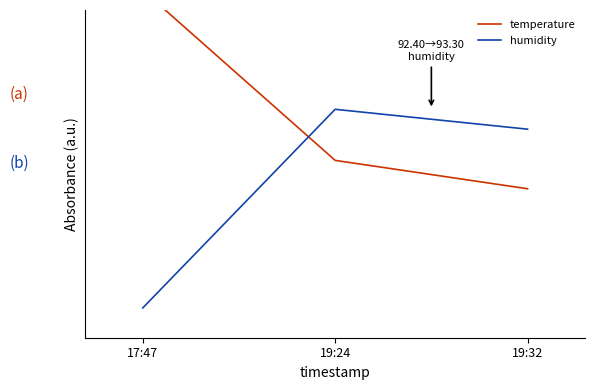

Is it true that humidity equals 0.0 at 17:47?

True